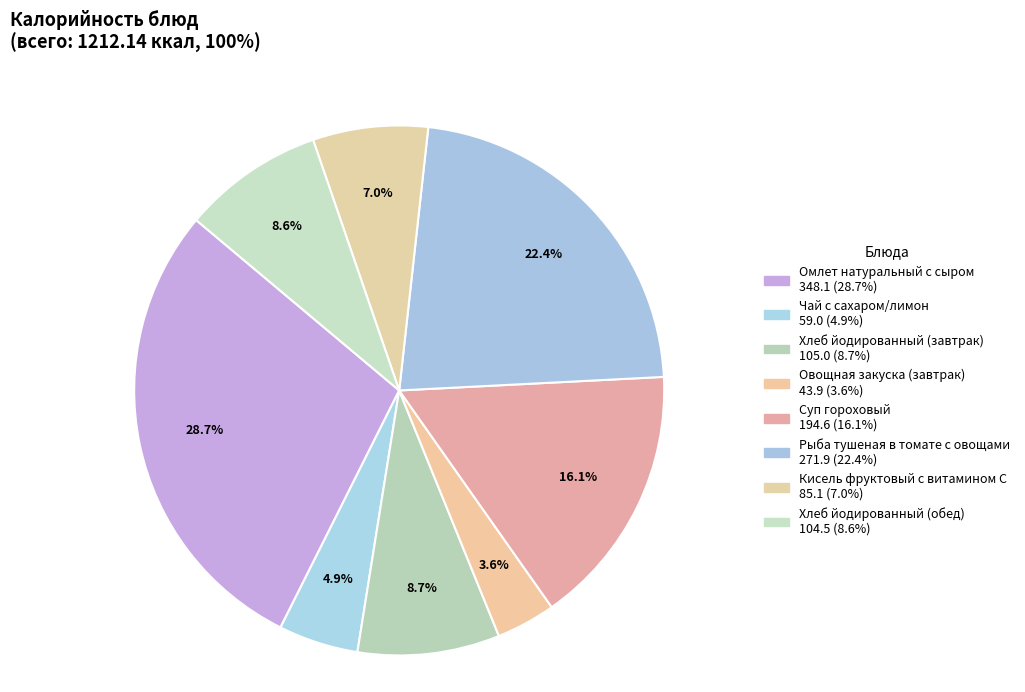

How many segments does this pie chart have?

8